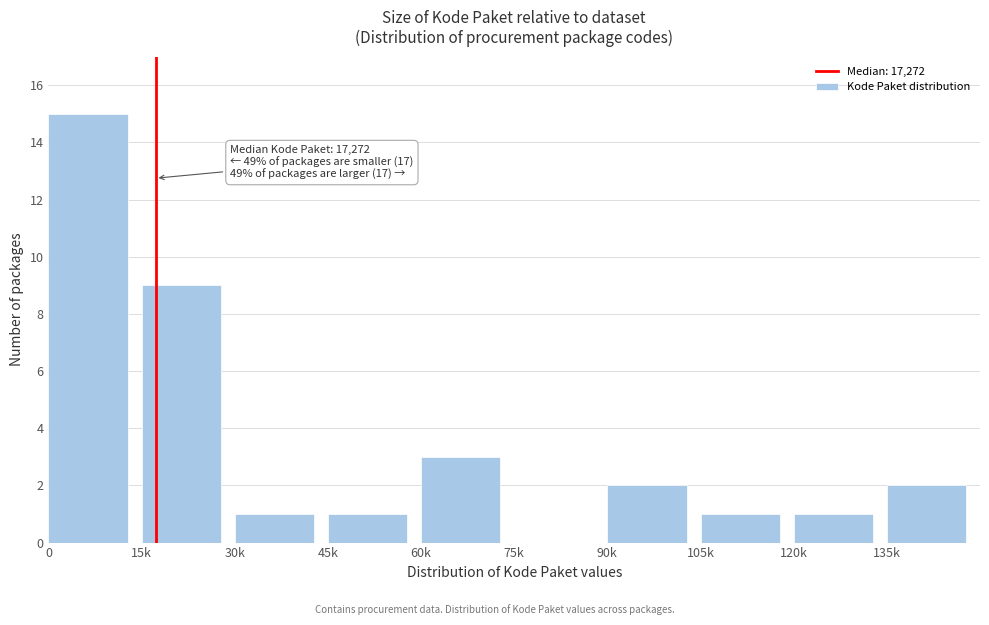

Reading left to right, transcribe all the data shown in this chart.

0=15	15k=9	30k=1	45k=1	60k=3	75k=0	90k=2	105k=1	120k=1	135k=2